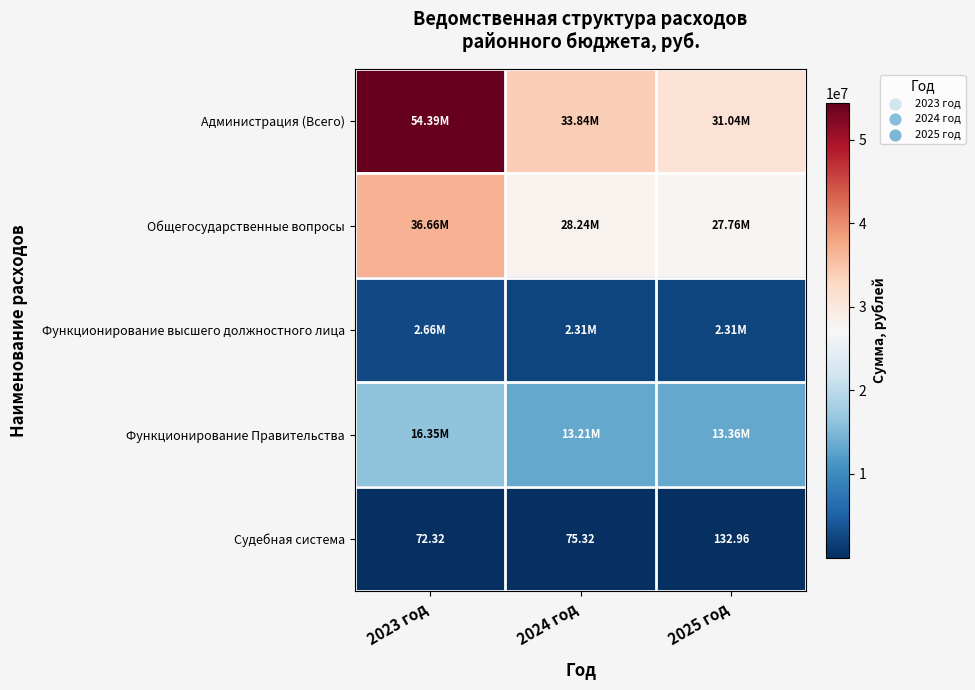

Rank the series at 2024 год from lowest to highest value.

Судебная система, Функционирование высшего должностного лица, Функционирование Правительства, Общегосударственные вопросы, Администрация (Всего)